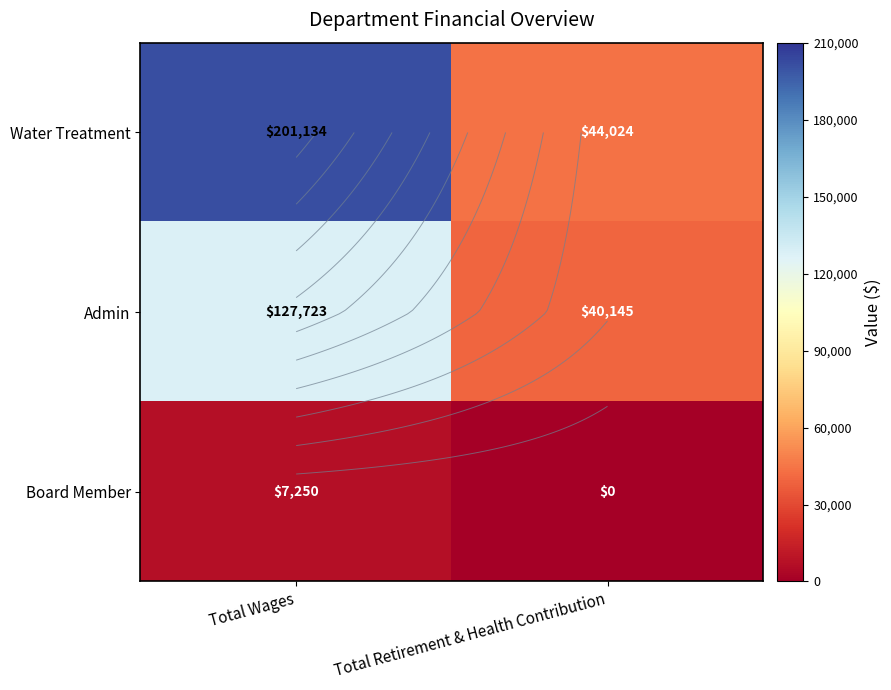

What is the difference between the Admin values at Total Retirement & Health Contribution and Total Wages?

87578